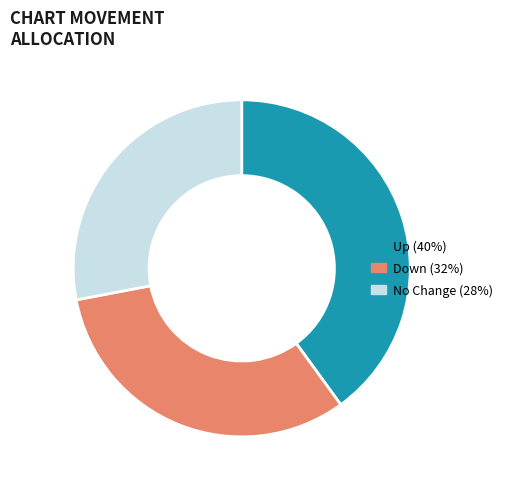

Which has a higher value, Up (40%) or Down (32%)?

Up (40%)